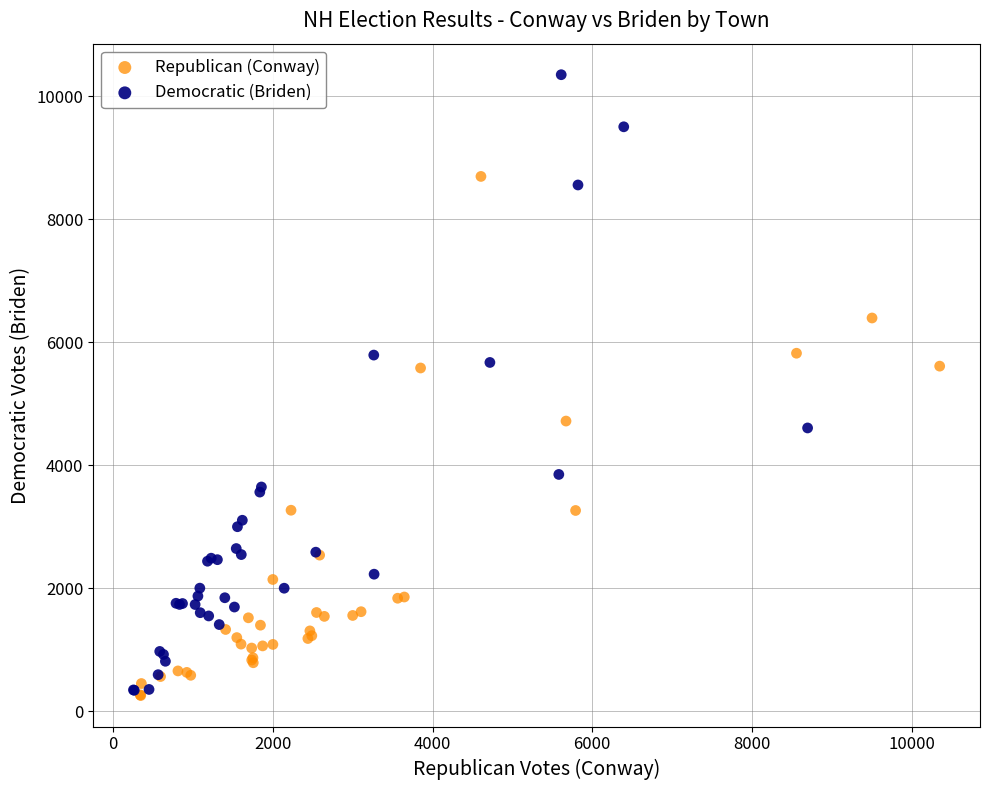

Which series reaches the maximum Y coordinate?

Democratic (Briden)